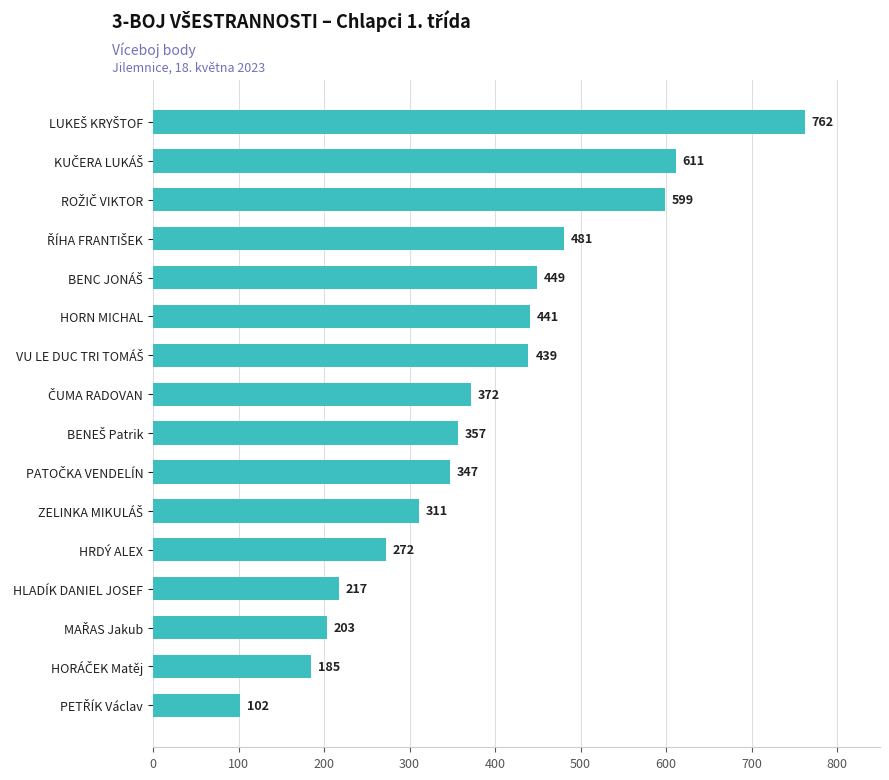

What is the difference between the maximum and minimum values?

660